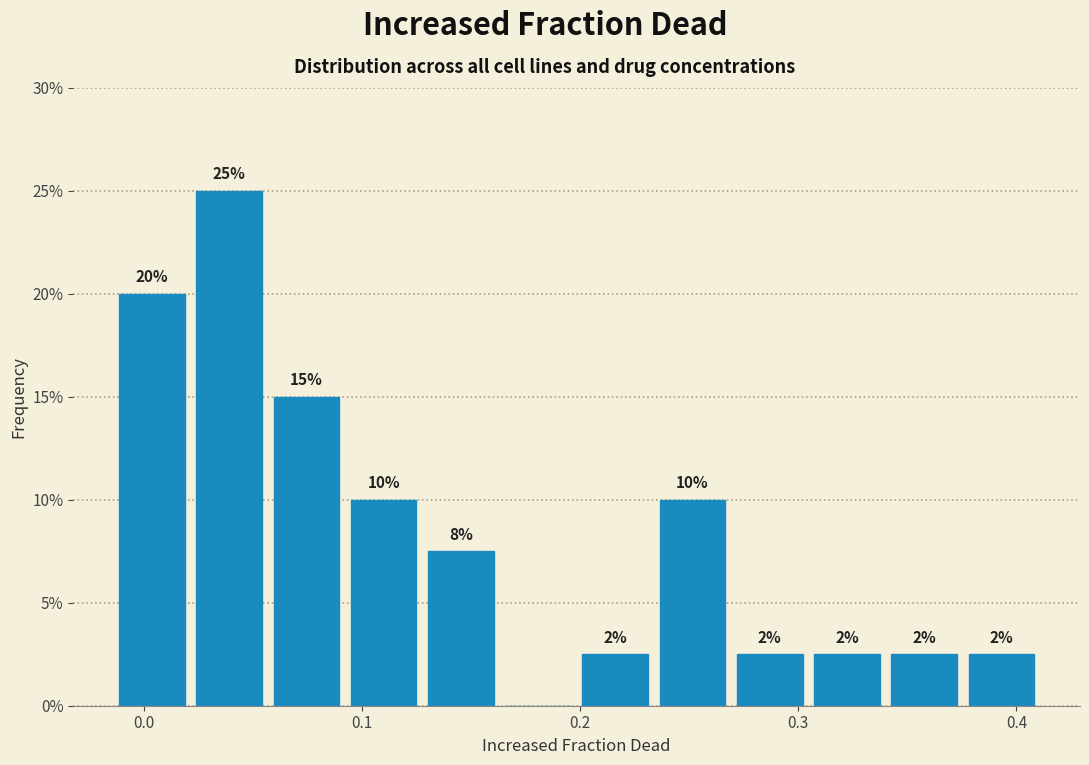

Around what value on the x-axis is the tallest bar? Give the approximate position of its centre, as read against the axis.

0.04